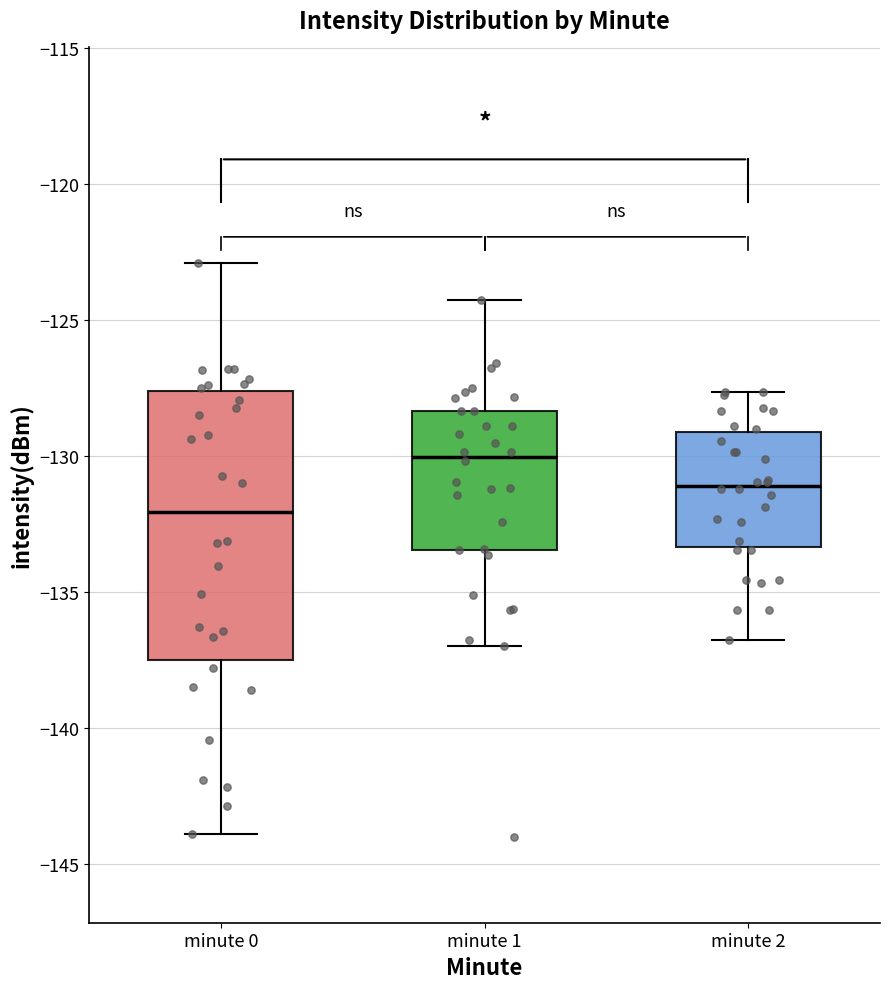

Where is the lower edge of the box for minute 0 on the y-axis? The values are not printed on the chart, so give them approximately, as read against the axis.

-137.5